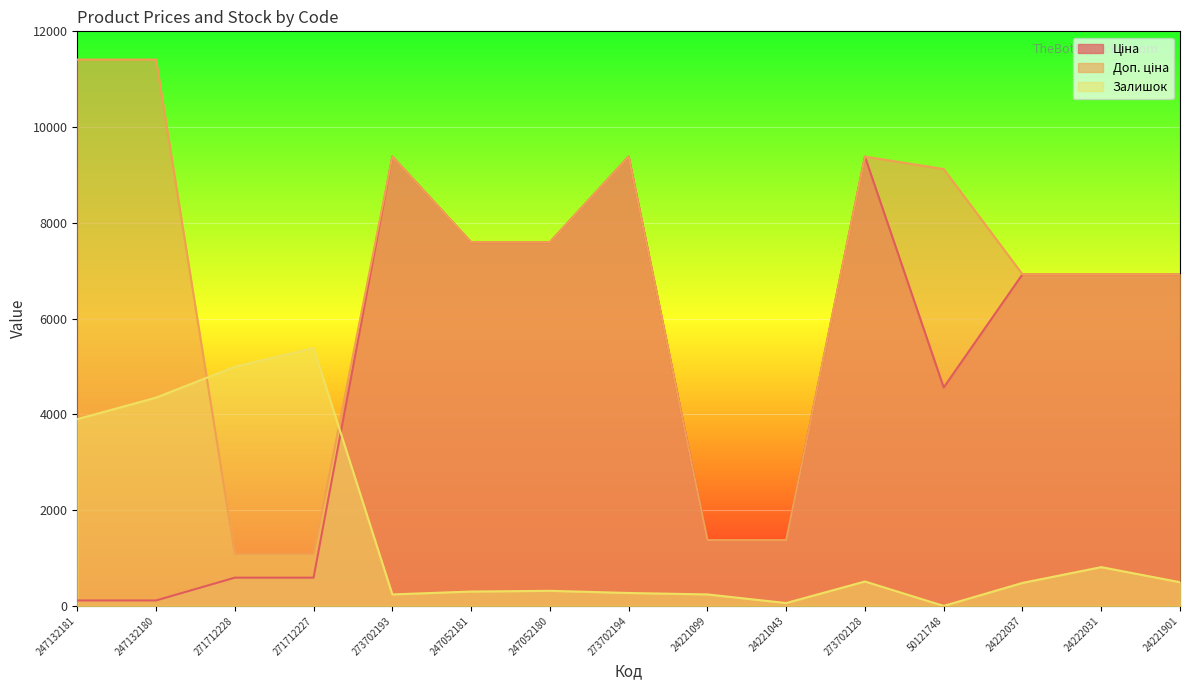

What is the label of the 13th point from the left?

24222037